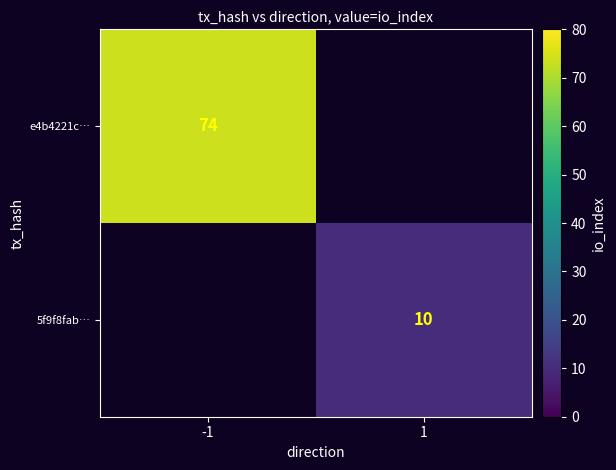

At how many categories does at least one series exceed 40?

1